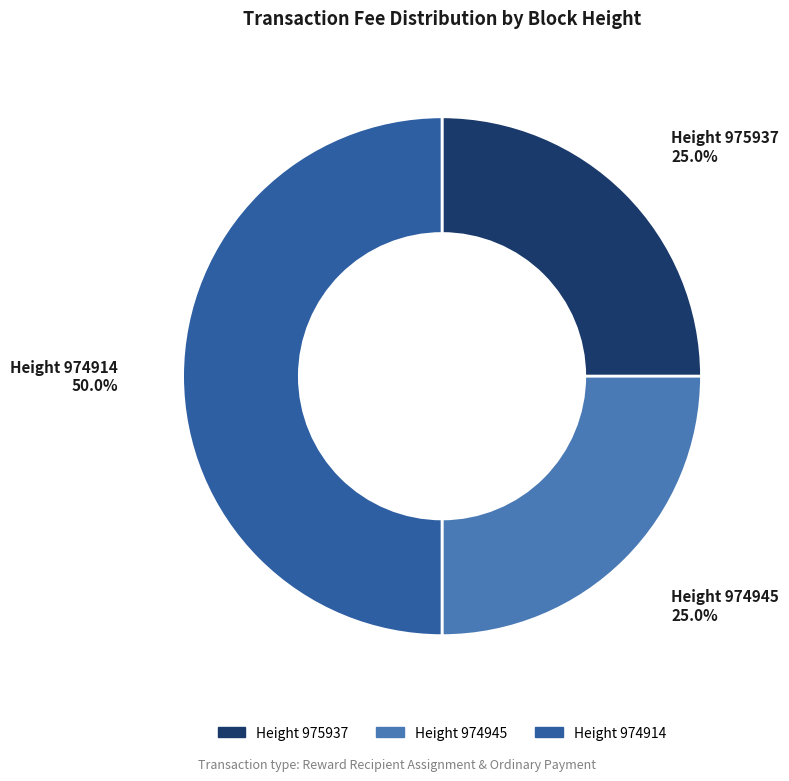

Is Height 975937 the majority of the pie?

No